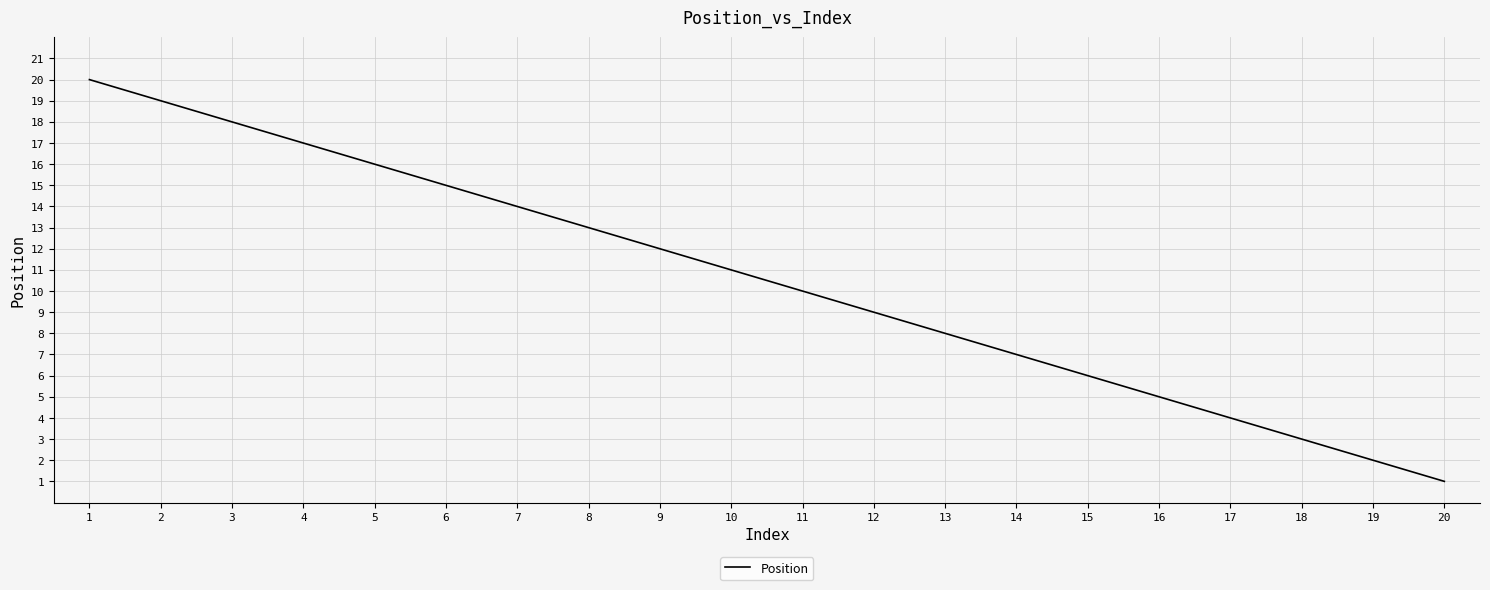

List the labels in order of value, largest first.

1, 2, 3, 4, 5, 6, 7, 8, 9, 10, 11, 12, 13, 14, 15, 16, 17, 18, 19, 20